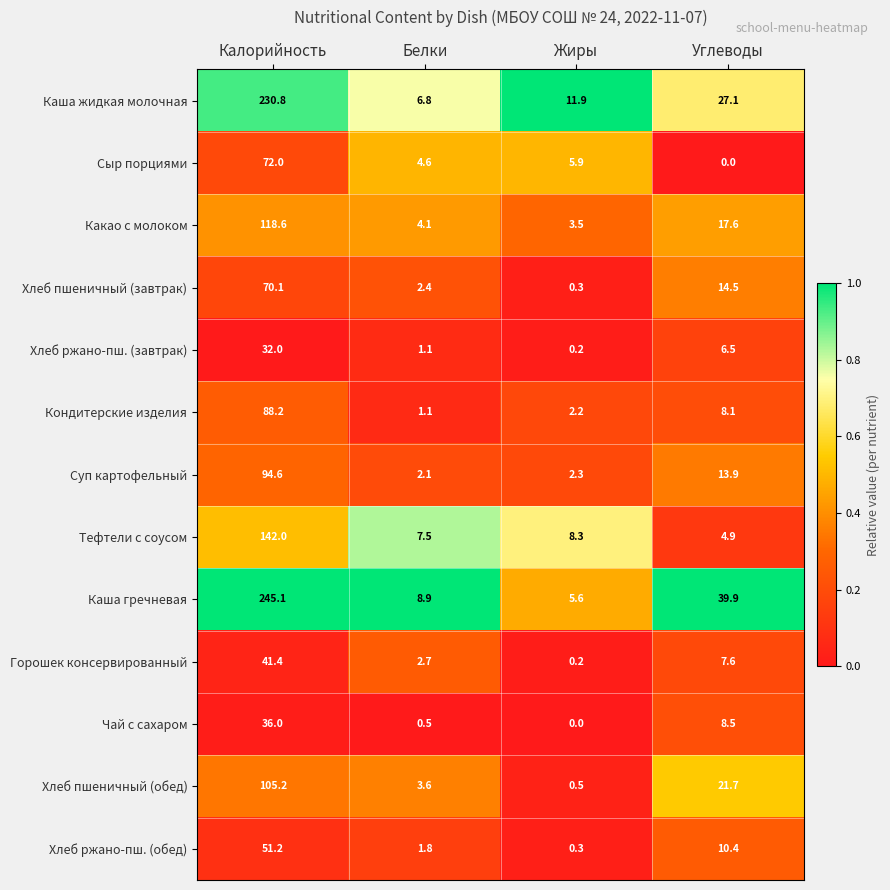

True or false: Горошек консервированный has a value of 2.7 at Белки.

True